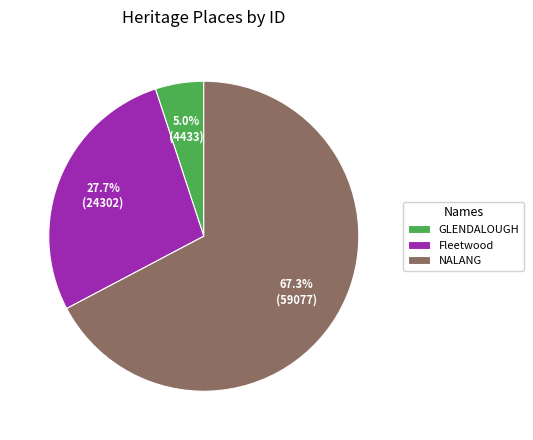

To the nearest percent, what is the difference between the largest and smallest slice percentages?

62%